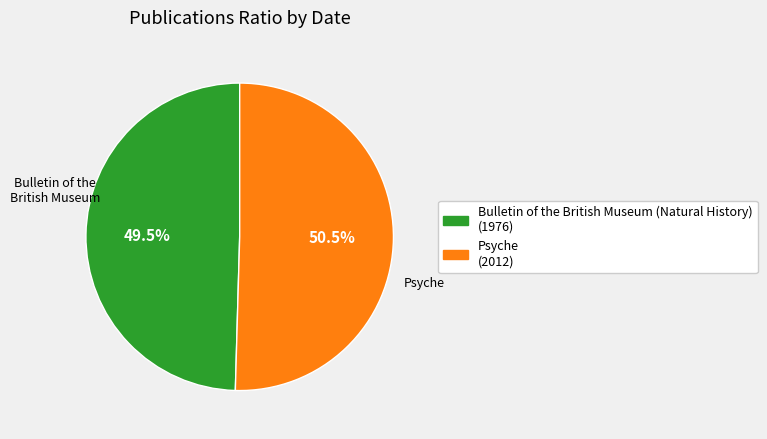

How many slices are in this pie chart?

2